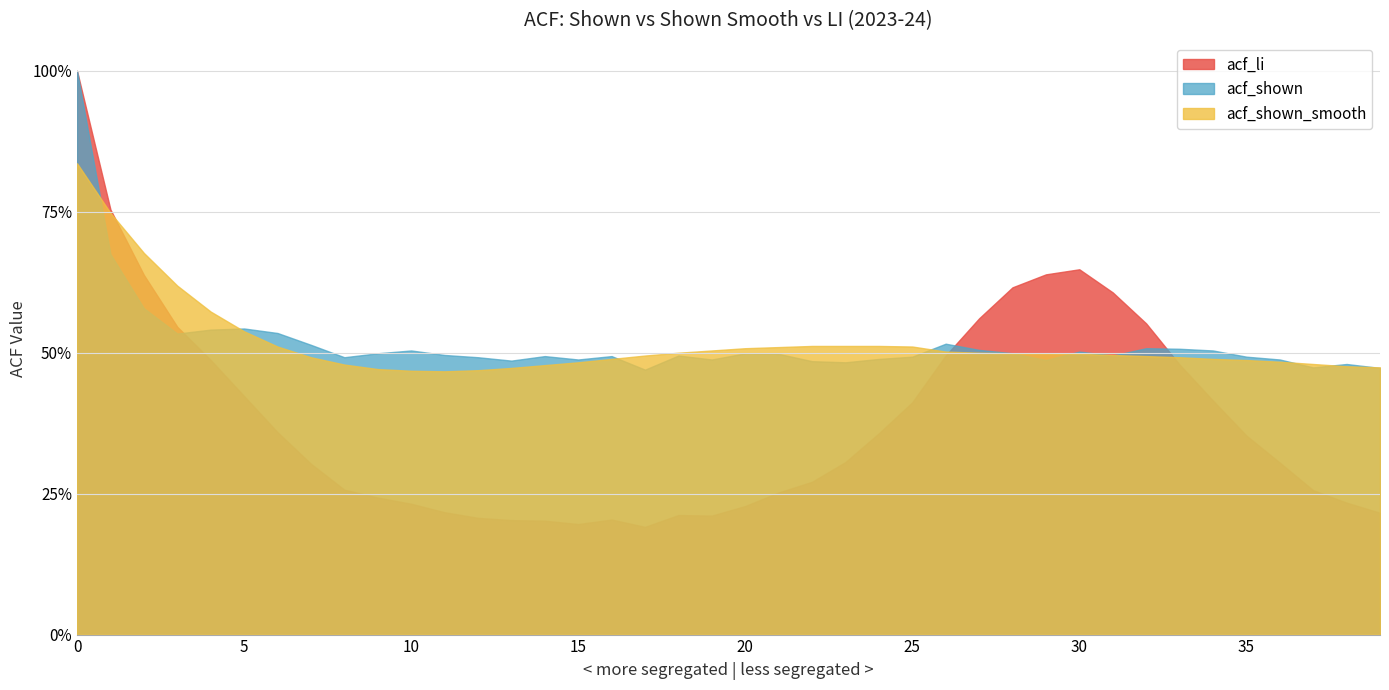

What is the minimum value shown in the chart?

0.2